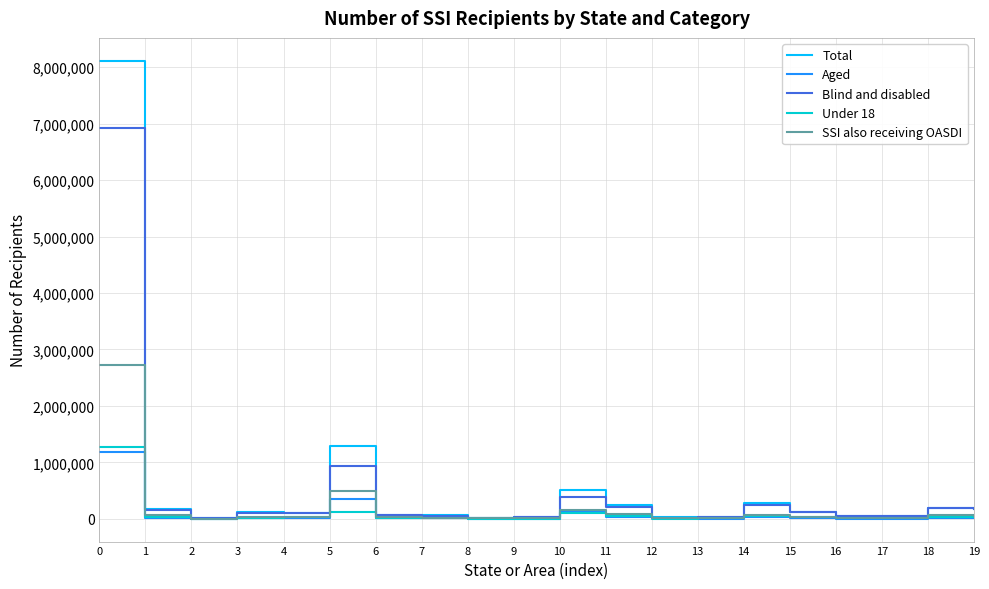

What is the greatest value displayed?

8112773